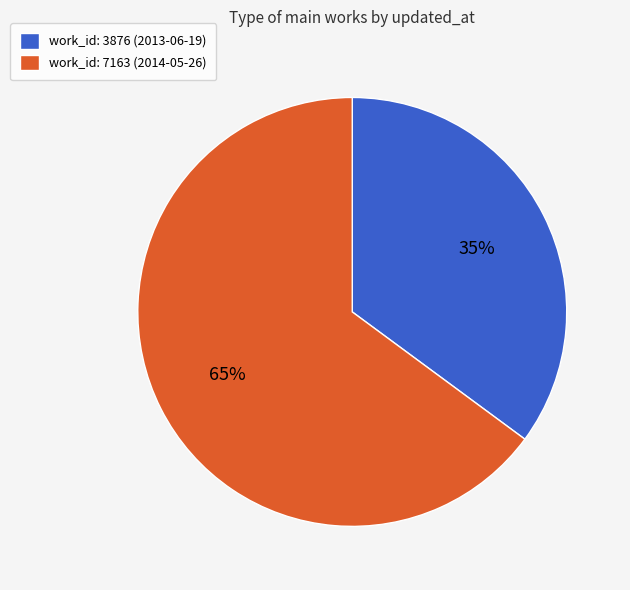

Rank the categories by value from lowest to highest.

work_id: 3876 (2013-06-19), work_id: 7163 (2014-05-26)